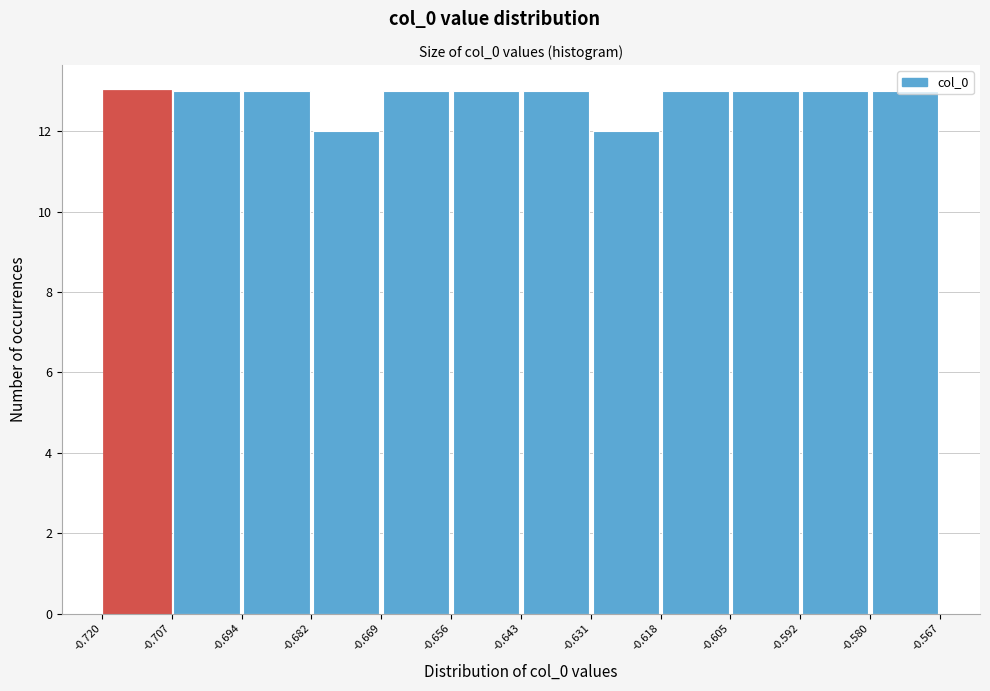

What is the height of the bar covering -0.707 to -0.694 on the x-axis? The values are not printed on the chart, so give them approximately, as read against the axis.

13